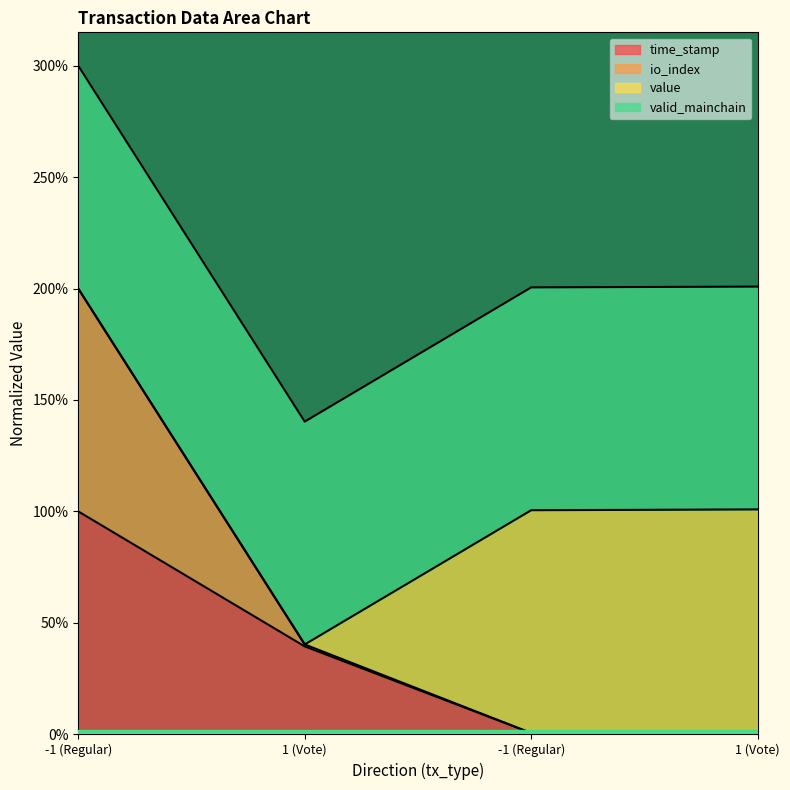

What are all the series names shown in the legend?

time_stamp, io_index, value, valid_mainchain